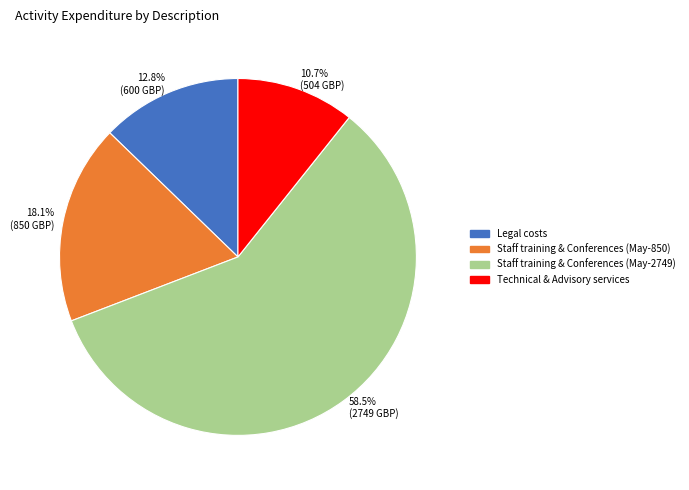

Count the number of slices in the pie.

4